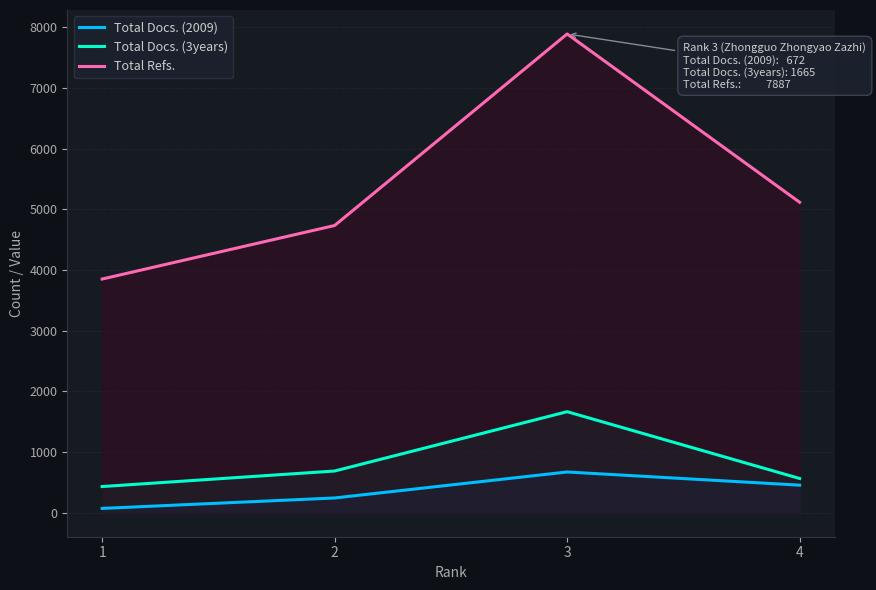

Does the chart display data point markers on the line(s)?

No